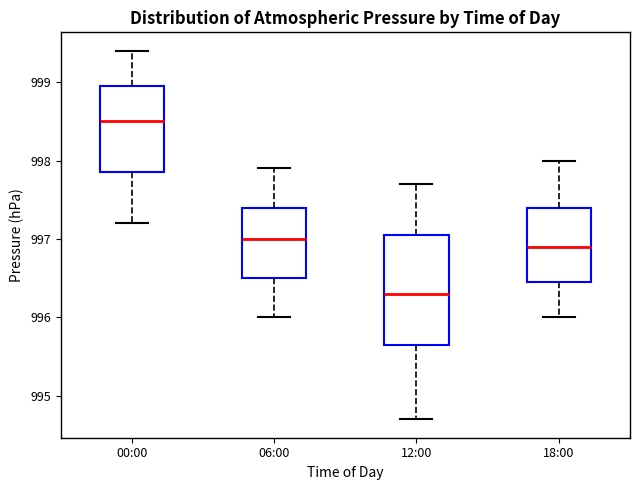

Reading left to right, read every box against the y-axis: the position of its median line, the range the box covers, and the ends of its whiskers. The values are not printed on the chart, so give them approximately, as read against the axis.

00:00: median 998.5, box 997.9 to 999.0, whiskers 997.2 to 999.4
06:00: median 997.0, box 996.5 to 997.4, whiskers 996.0 to 997.9
12:00: median 996.3, box 995.7 to 997.1, whiskers 994.7 to 997.7
18:00: median 996.9, box 996.5 to 997.4, whiskers 996.0 to 998.0